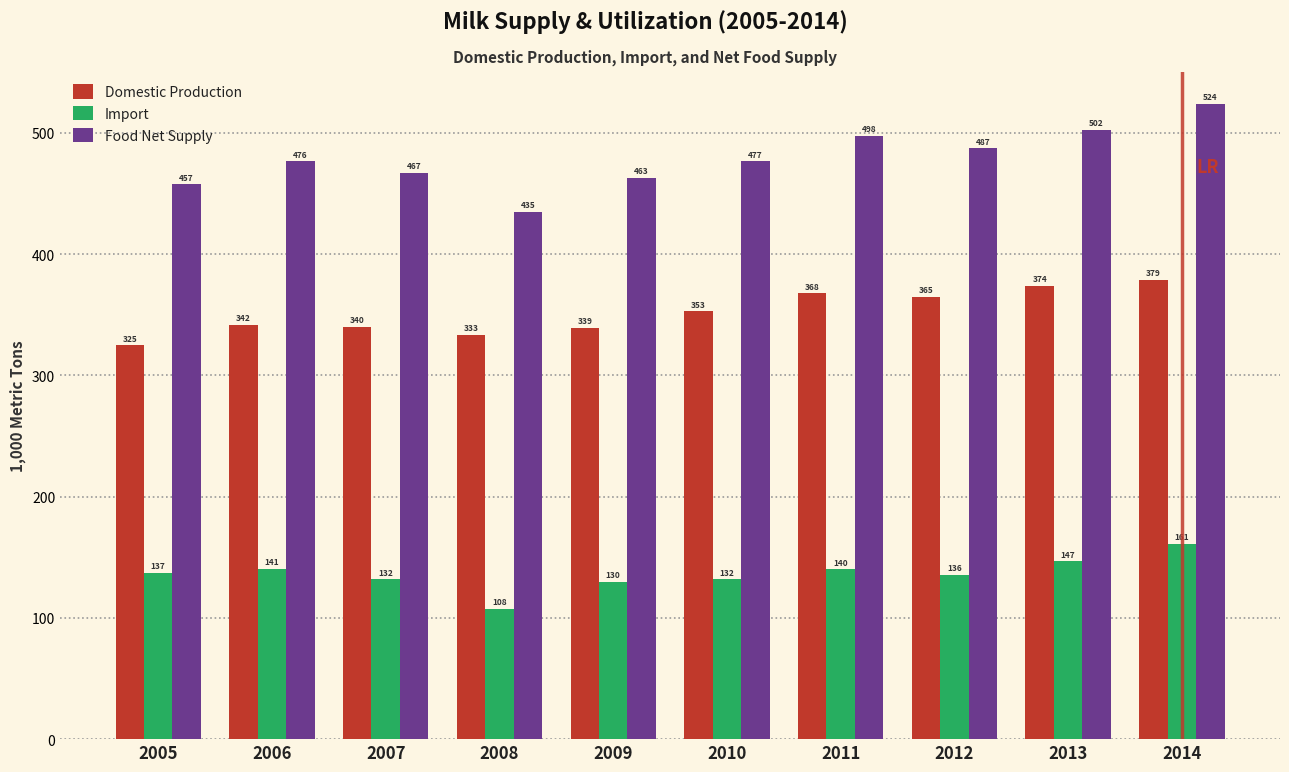

What value does the Domestic Production series have at 2013?

374.0